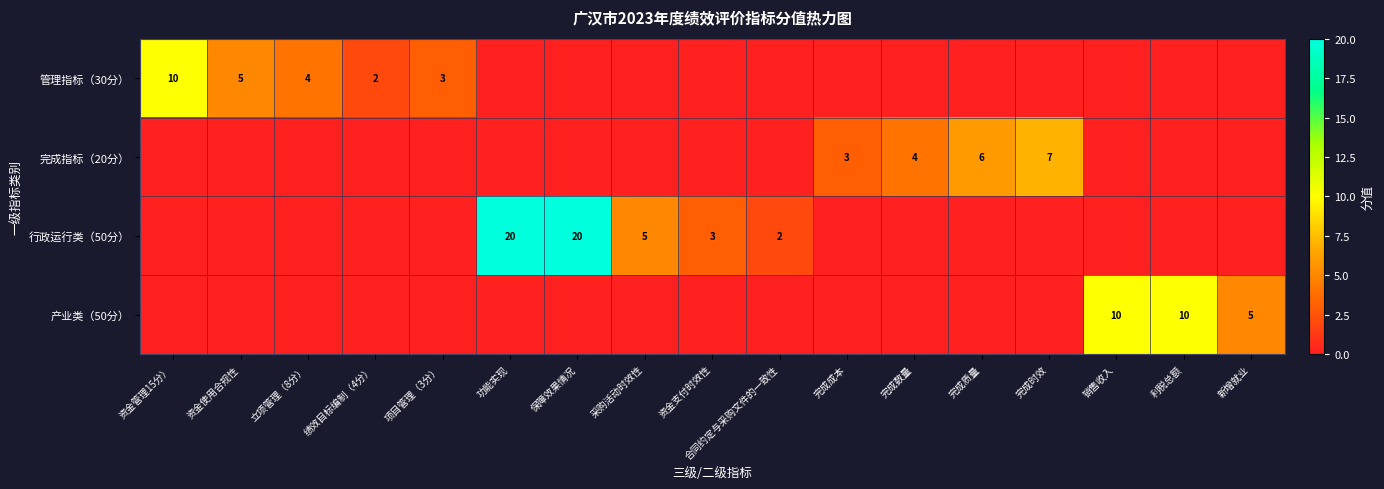

At which category is the sum across all series the highest?

功能实现